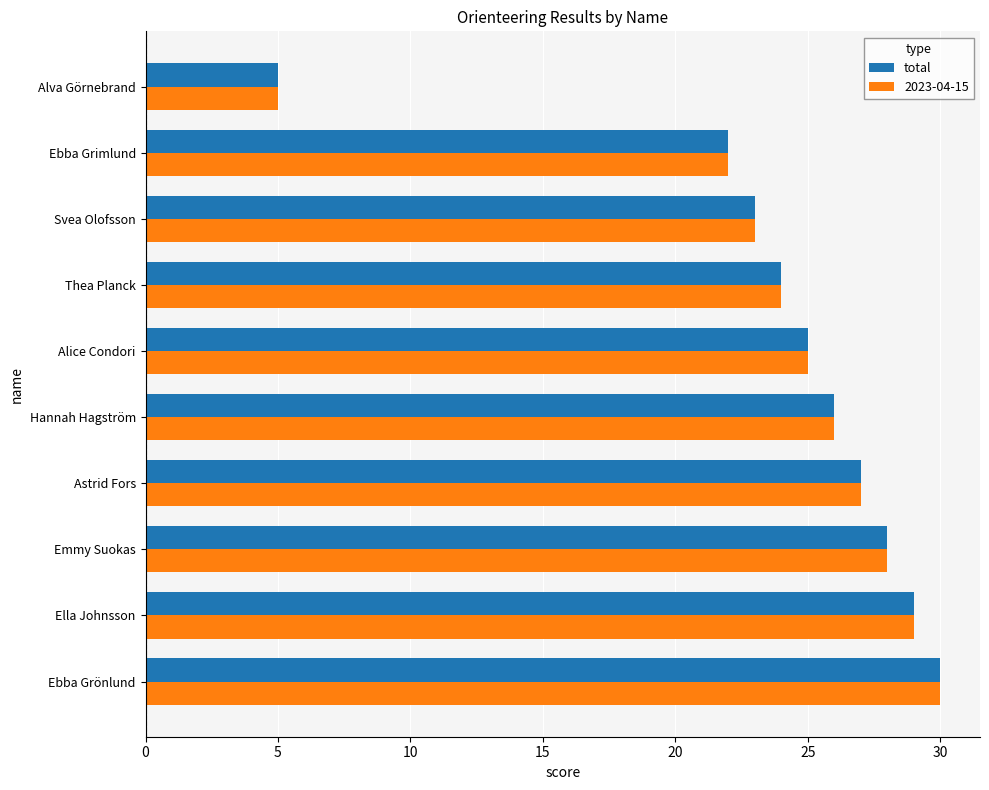

At which label is total closest to 17?

Ebba Grimlund